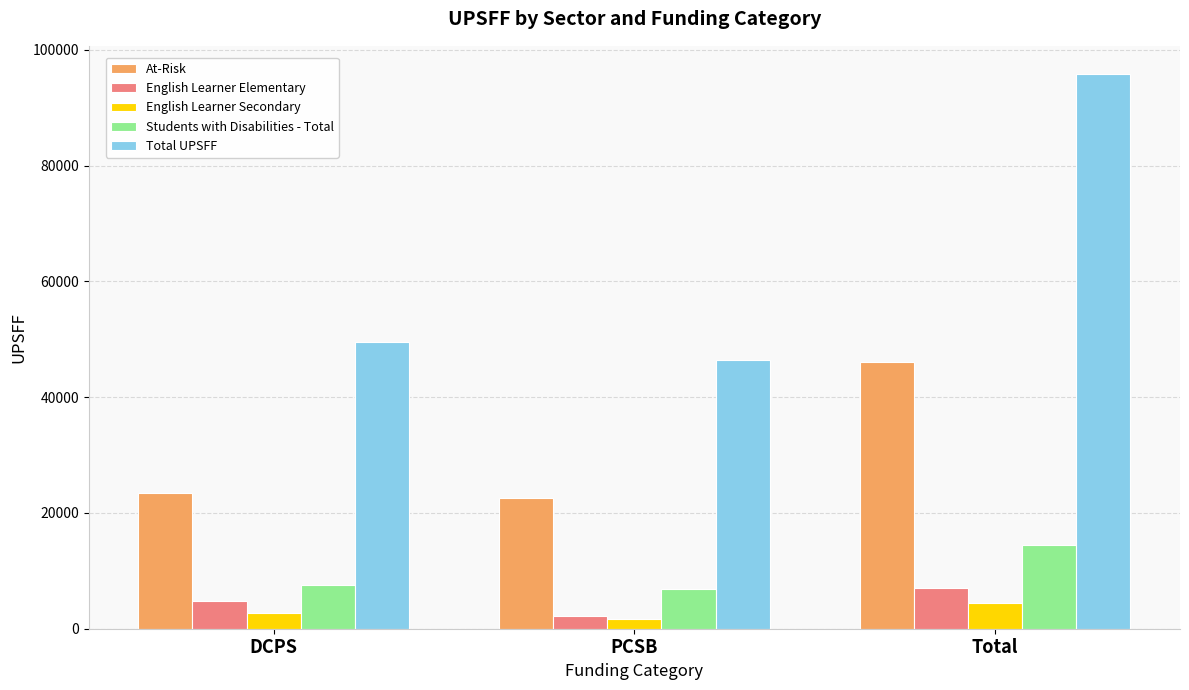

What position from the left is Total?

3